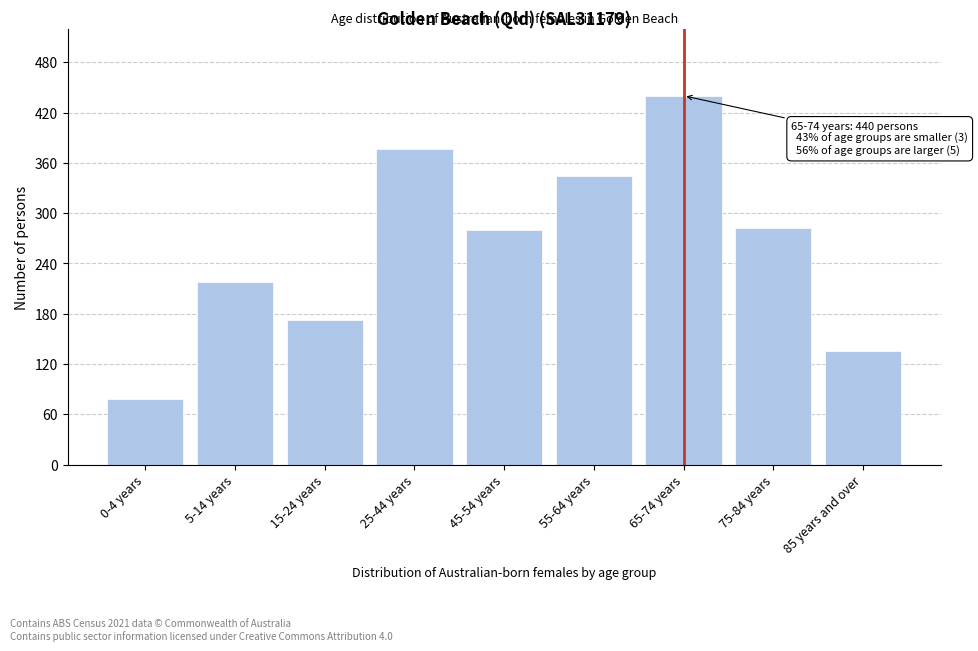

What is the value of the 2nd bar from the left?

218